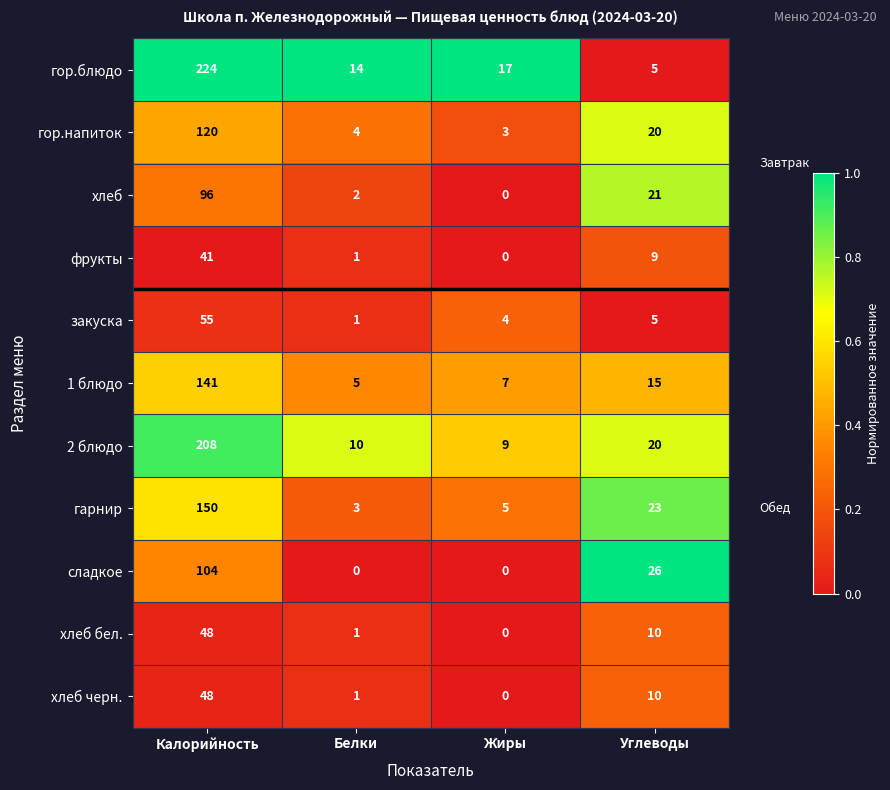

Read the 1 блюдо value at Углеводы.

15